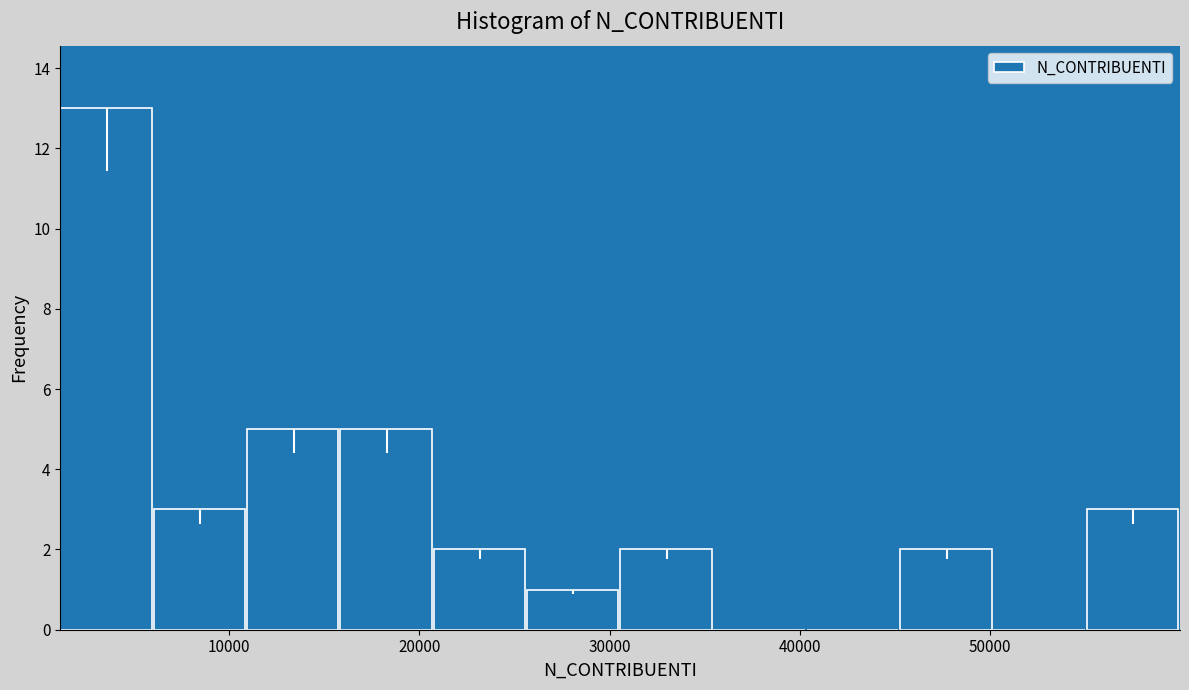

Reading left to right, transcribe this chart: for each bar, give the range it covers on the x-axis and its height. Neither the bar edges nor the heights are printed on the chart, so give them approximately, as read against the axes.

1000 to 6000: 13
6000 to 11000: 3
11000 to 16000: 5
16000 to 21000: 5
21000 to 26000: 2
26000 to 31000: 1
31000 to 35000: 2
35000 to 40000: 0
40000 to 45000: 0
45000 to 50000: 2
50000 to 55000: 0
55000 to 60000: 3